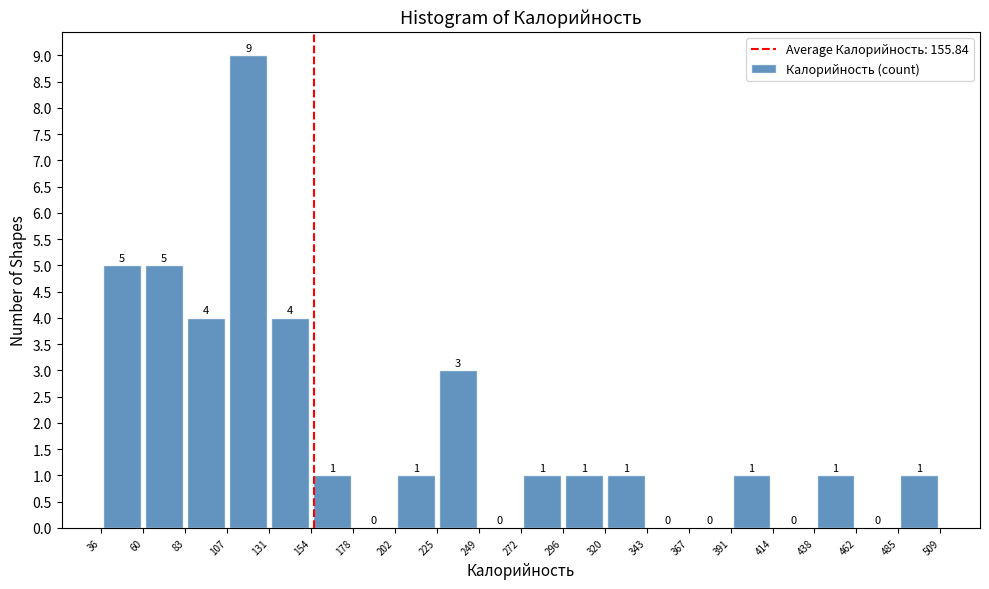

How tall is the bar that spans 296 to 320 on the x-axis?

1